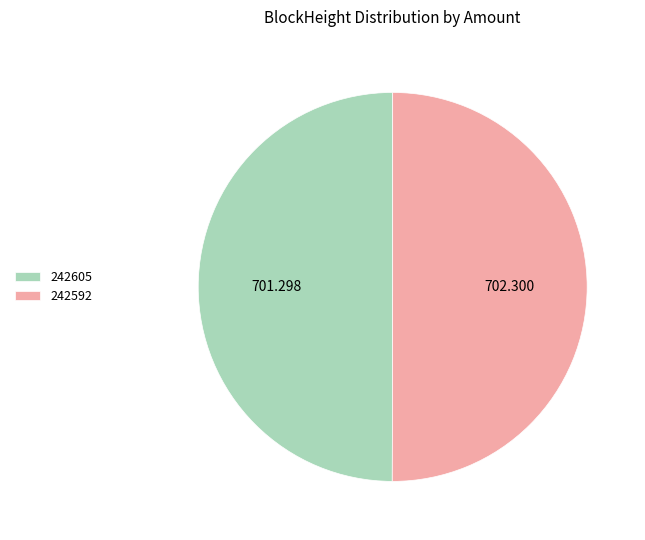

Which slice is the smallest?

242605